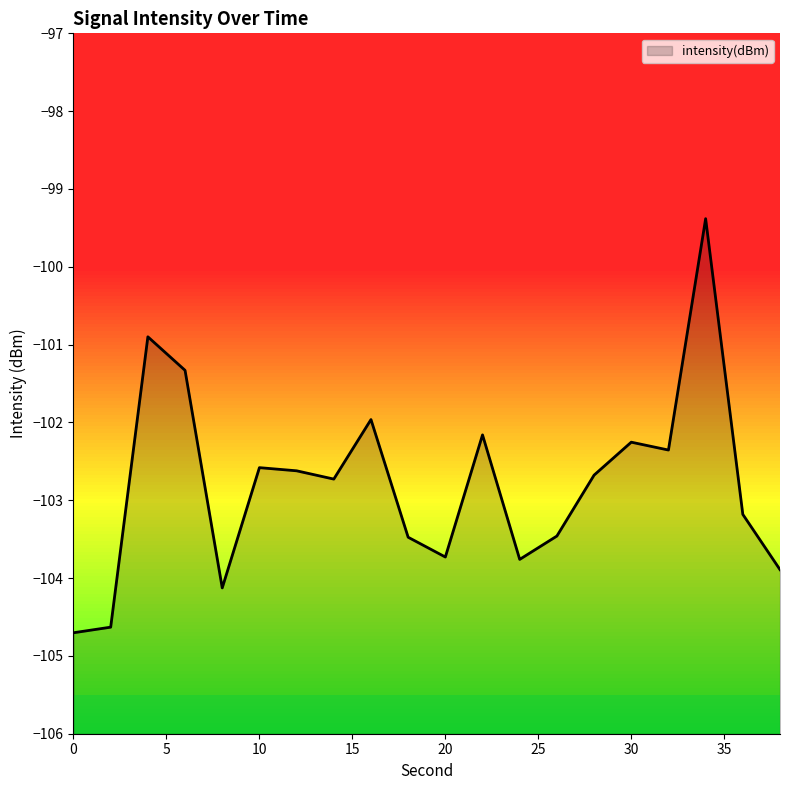

What is the value of the 14th point from the left?

-103.5